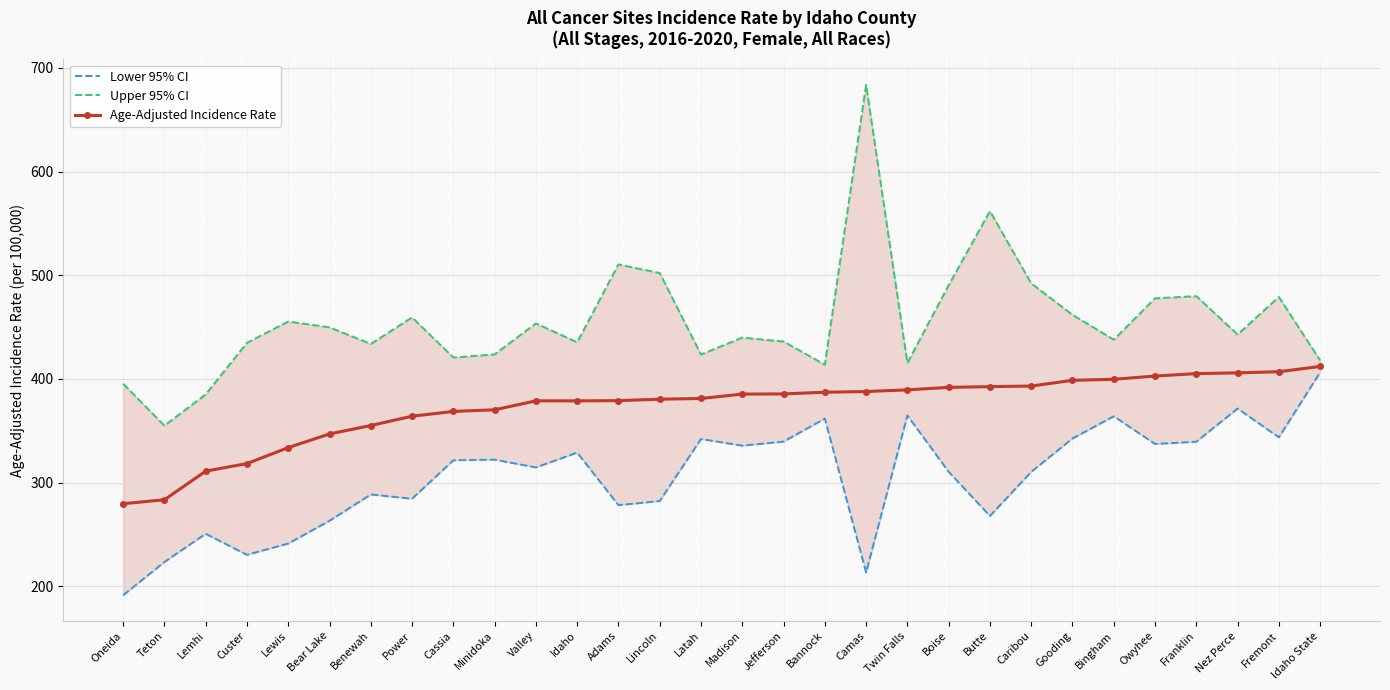

What is the minimum value for Upper 95% CI?

354.9